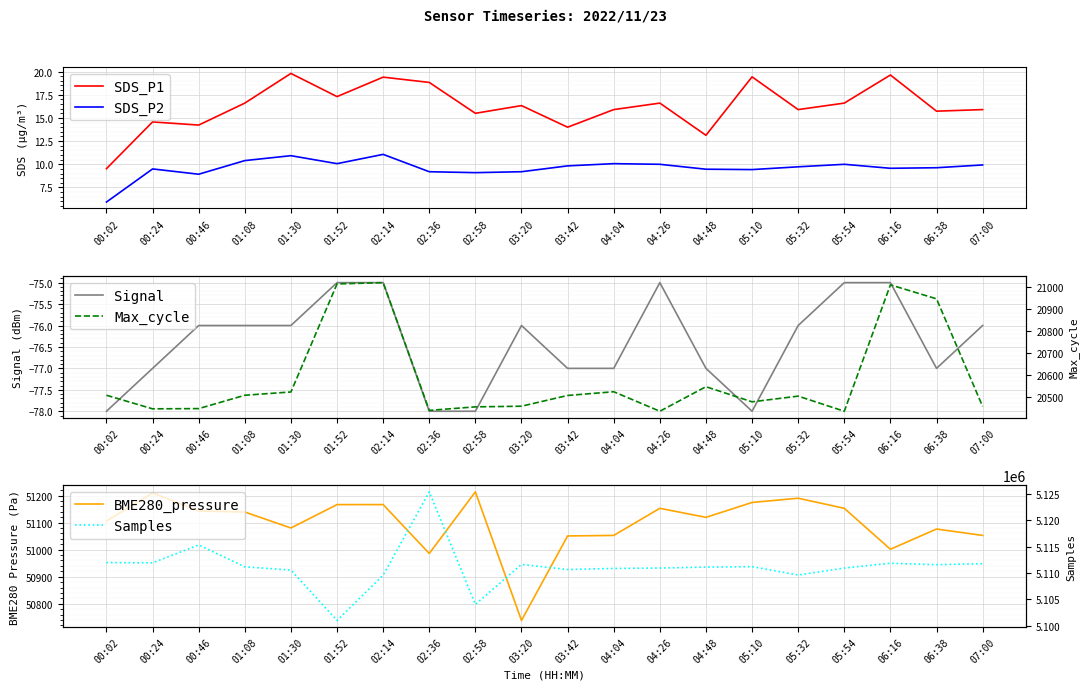

How many lines are shown in the chart?

6